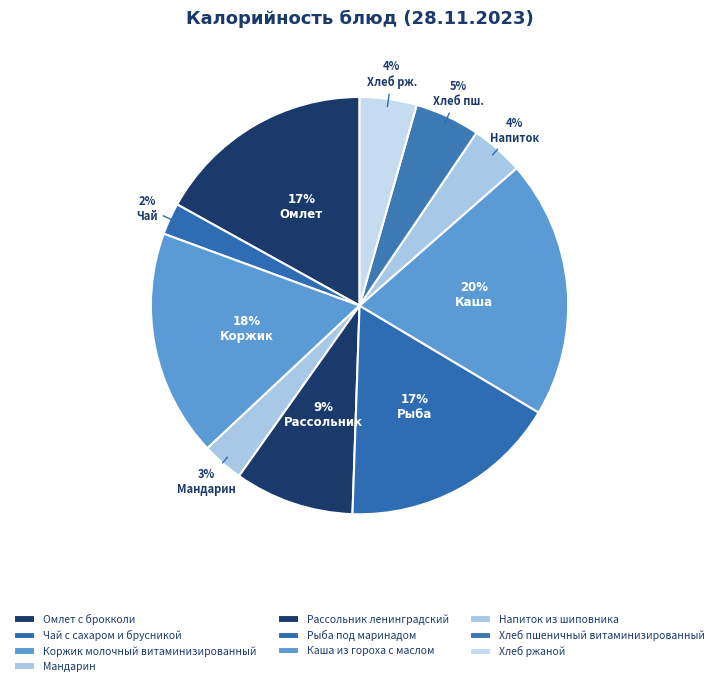

How many slices are in this pie chart?

10